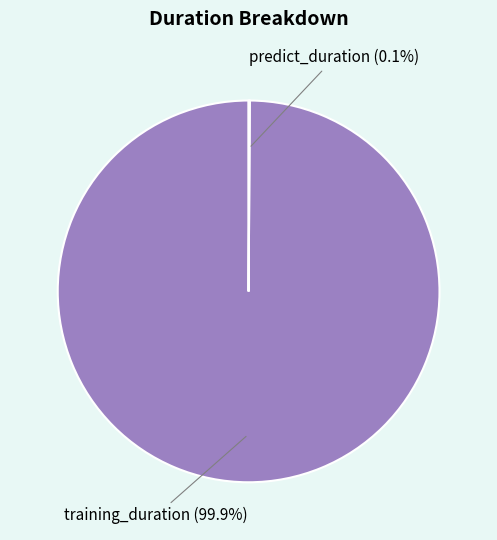

Is there a majority slice in this chart?

Yes